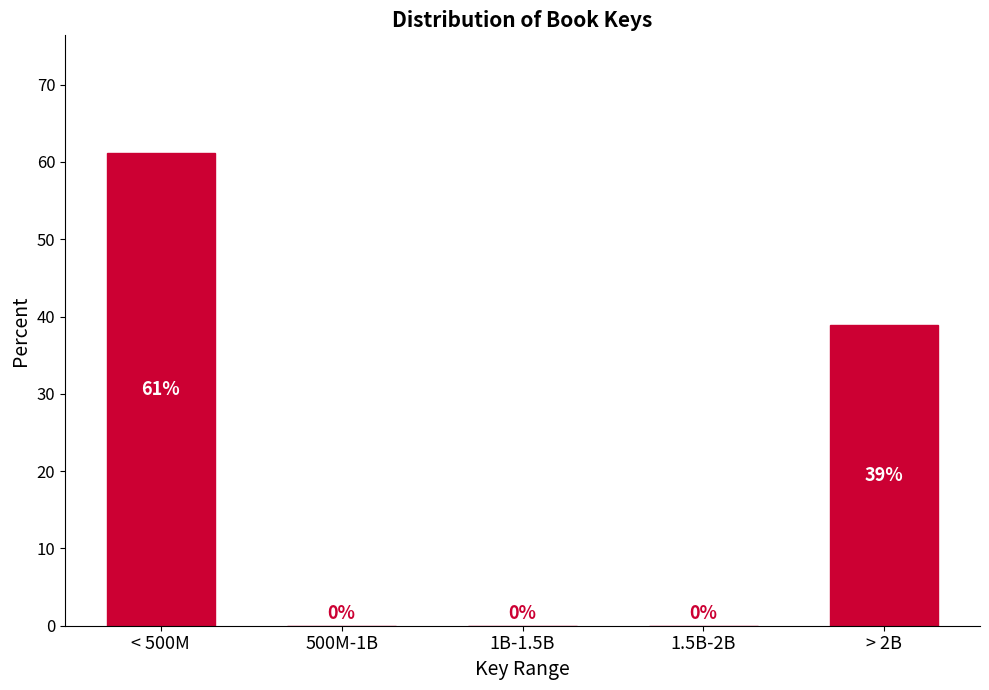

Is it true that the value at 500M-1B is -22.2?

False